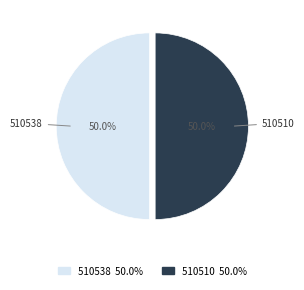

Count the number of slices in the pie.

2